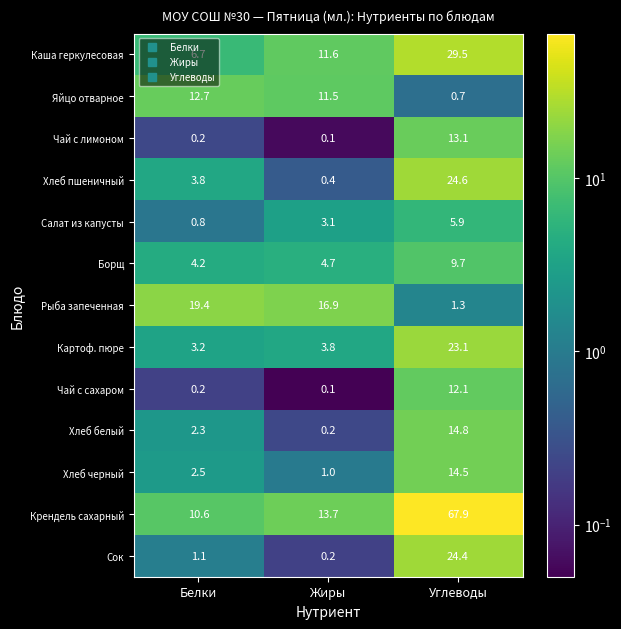

Which label corresponds to the smallest value in the chart?

Жиры